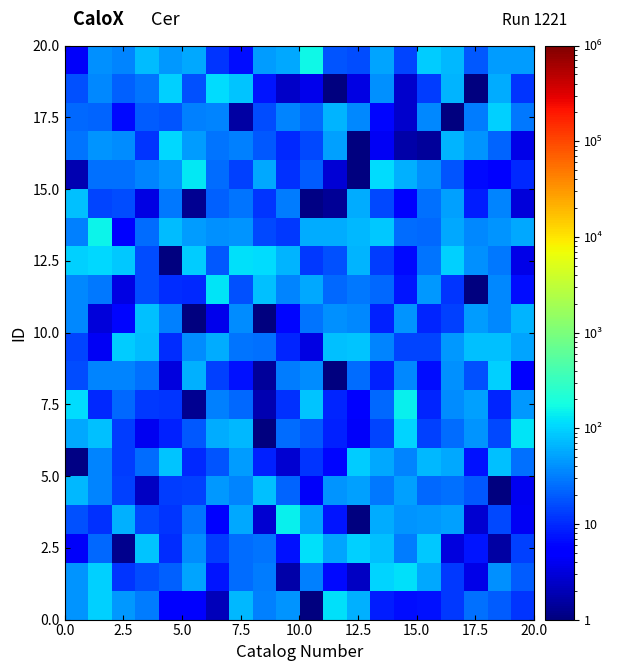

At how many categories does at least one series exceed 89?

18